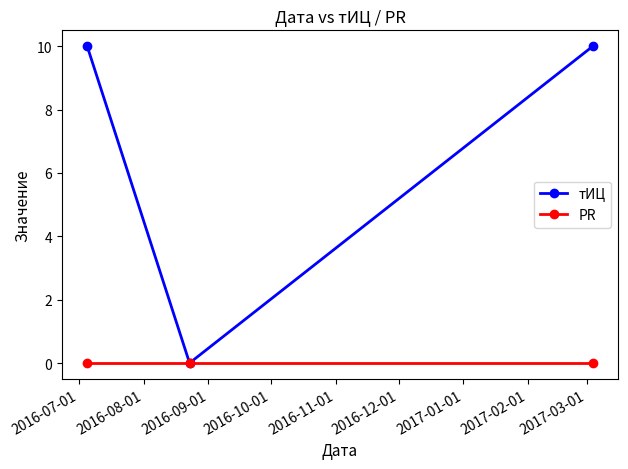

Rank the series by their average value, from highest to lowest.

тИЦ, PR